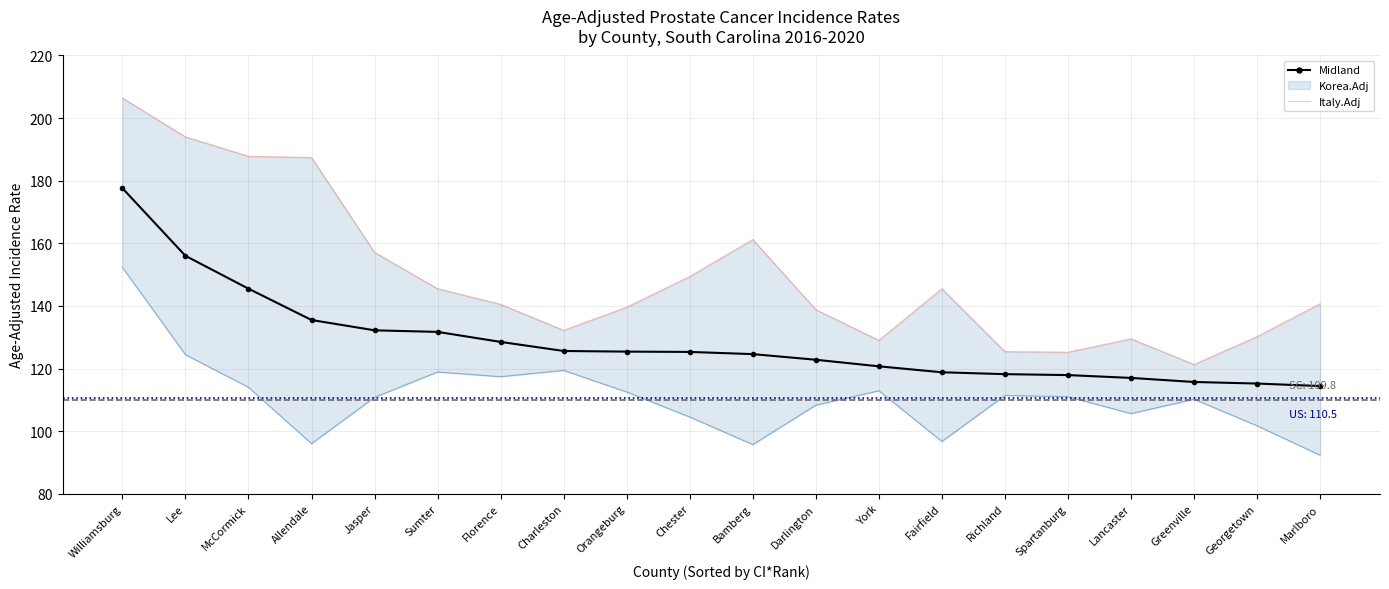

Is it true that Italy.Adj equals 51.2 at Bamberg?

False